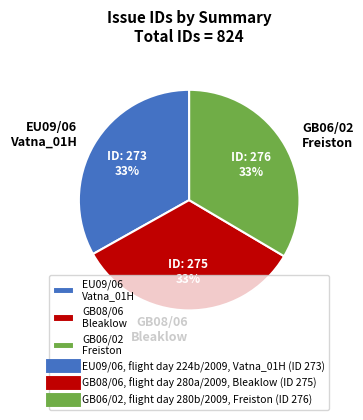

How many slices are in this pie chart?

3